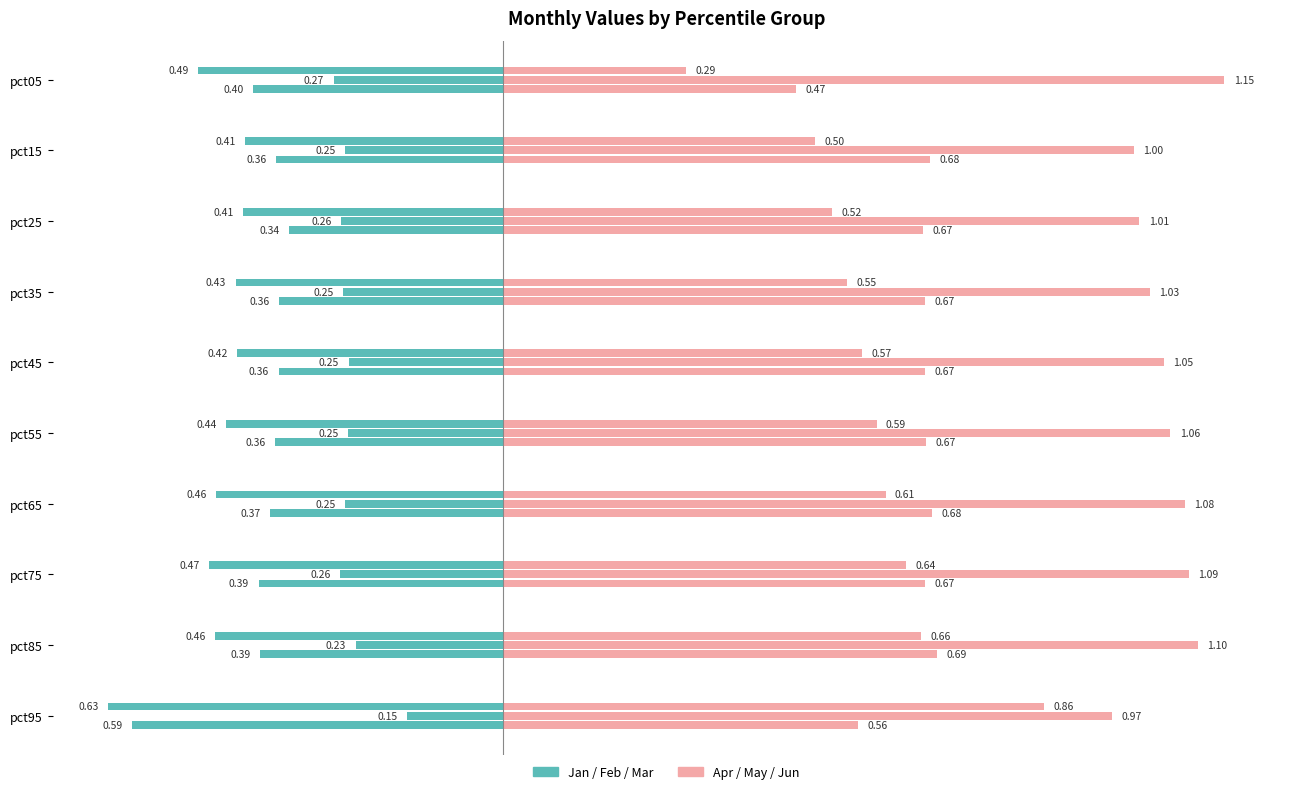

True or false: Mar has a value of 0.1 at pct65.

False